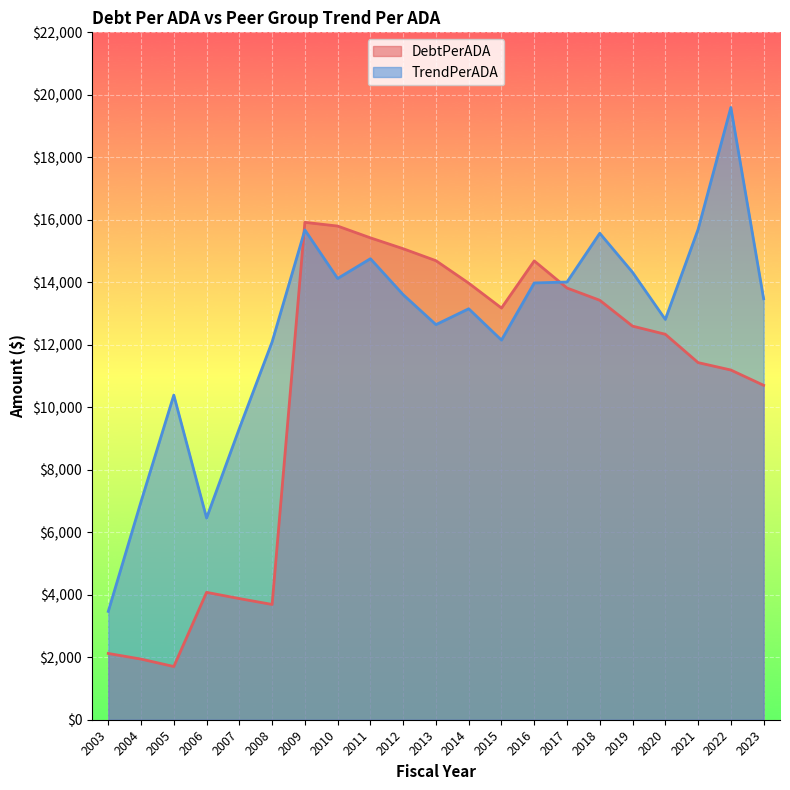

What is the difference between the highest and lowest values at 2017?

192.1